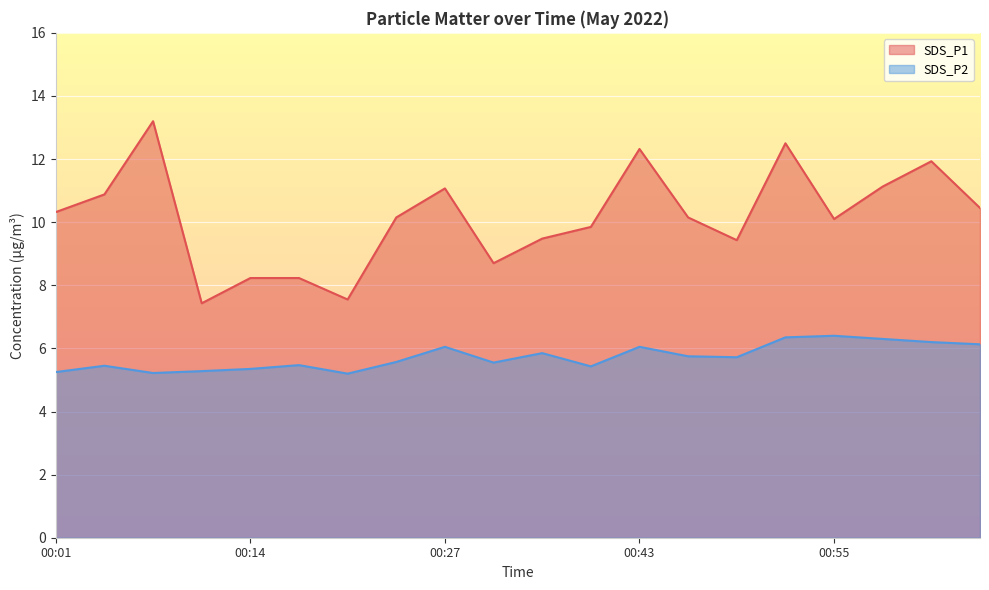

What is the total value across all series at 01:05?

16.6